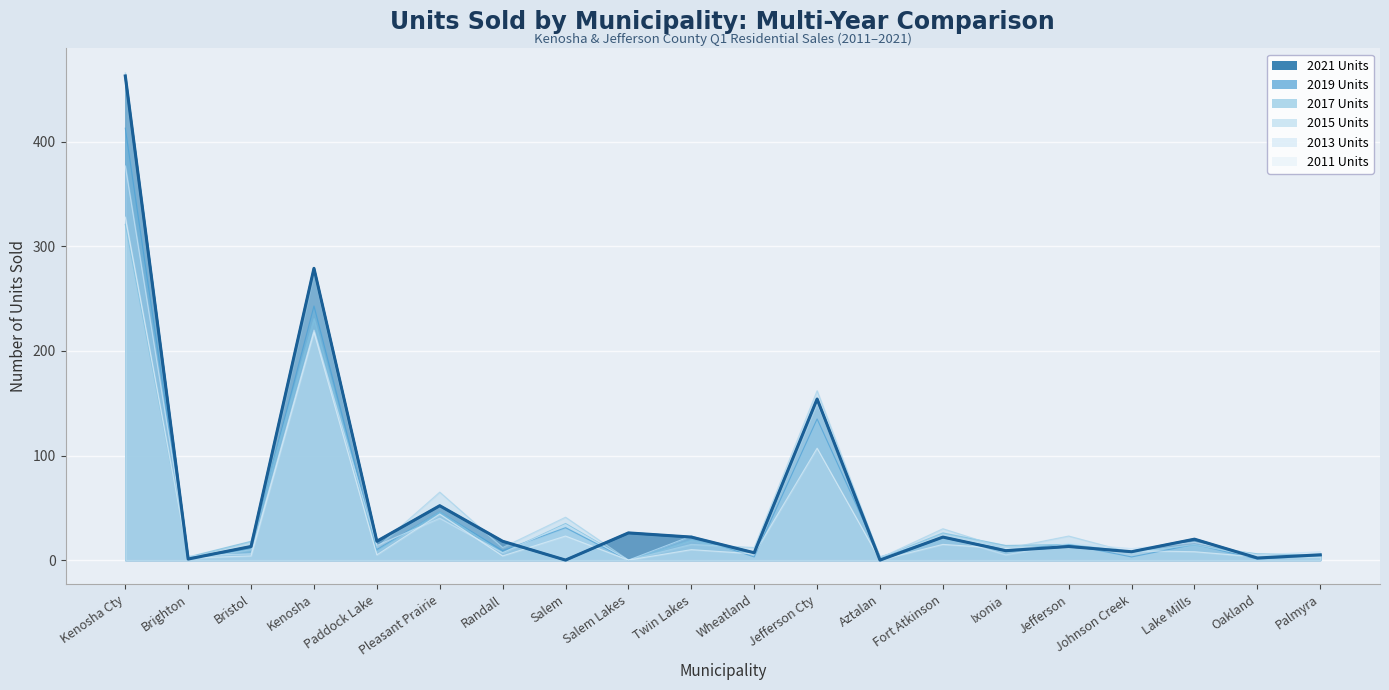

Is it true that 2015 Units equals 41 at Salem?

True